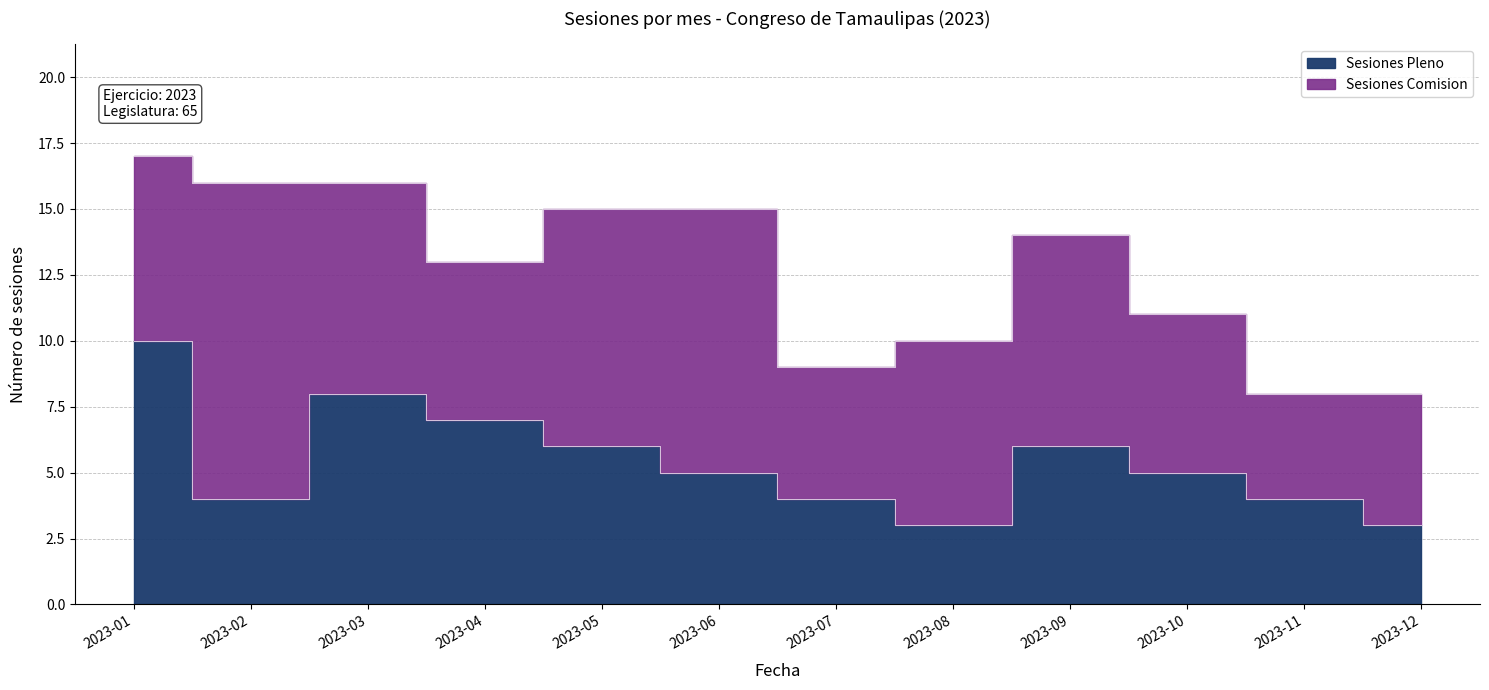

At which label does the data first exceed 5?

2023-01